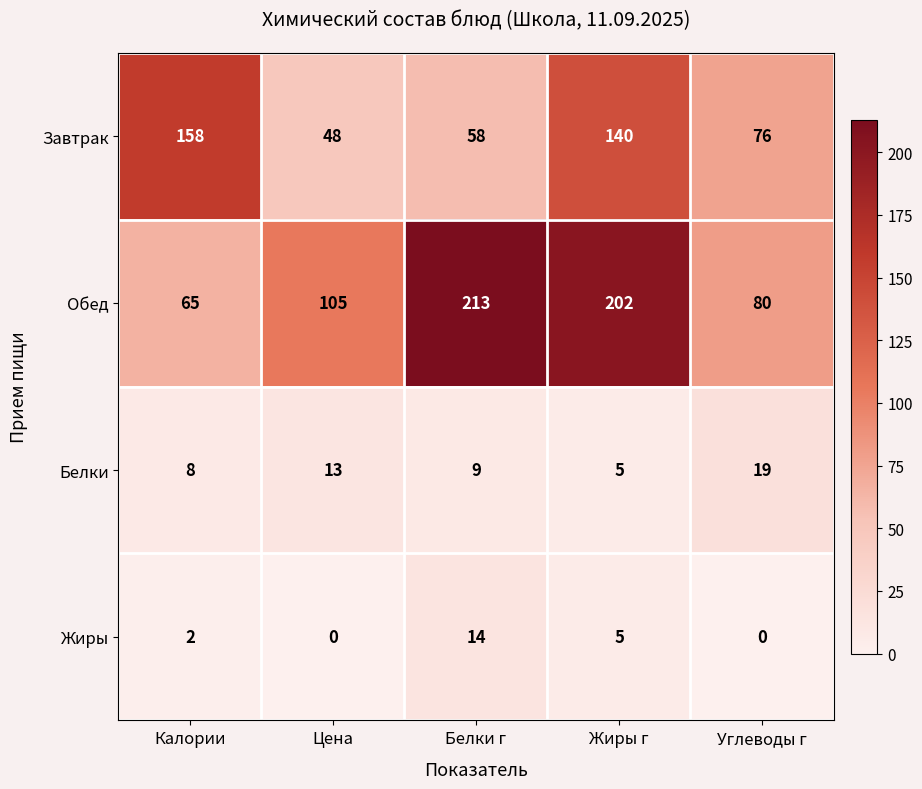

What is the spread (max minus min) of values at Калории?

156